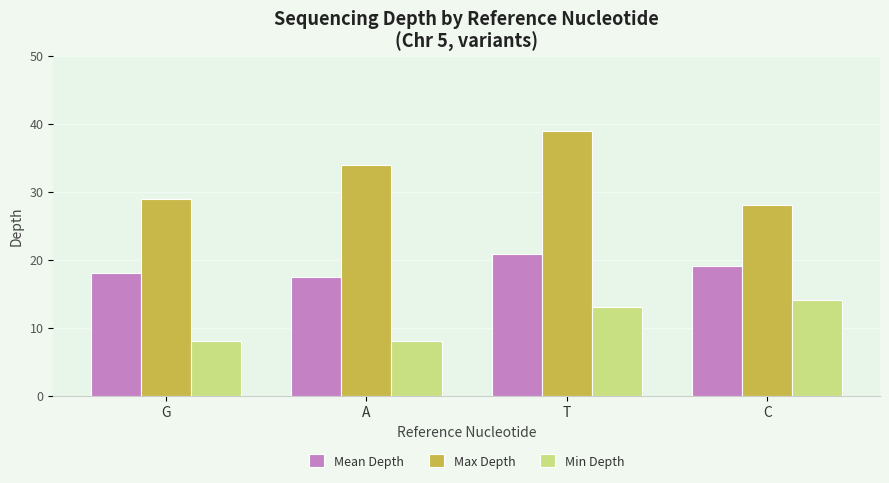

Is it true that Max Depth equals 49.6 at C?

False